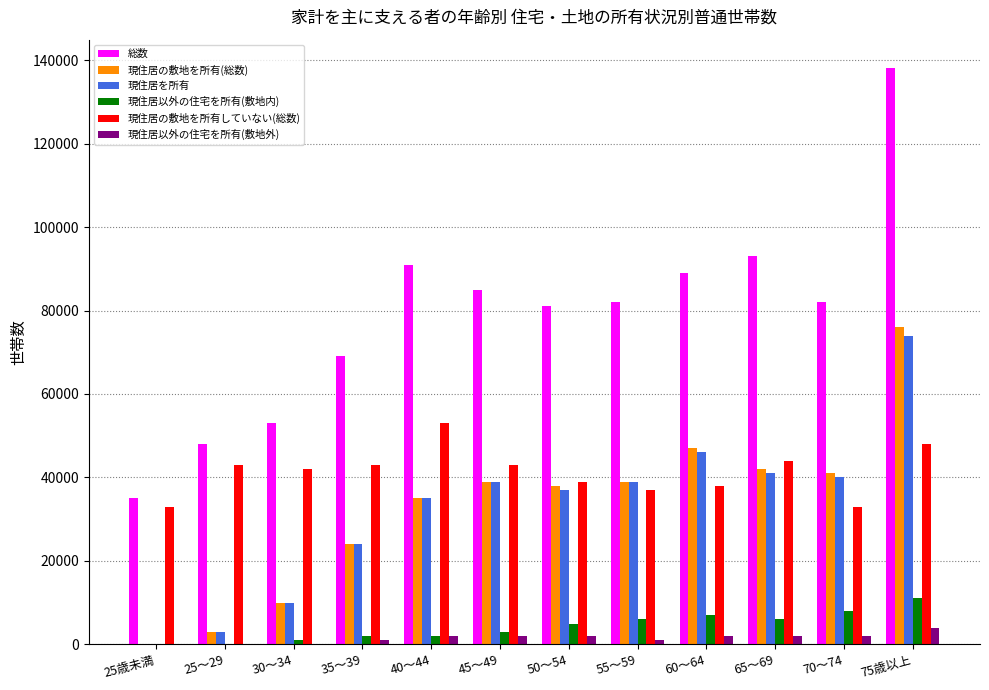

The value of 現住居を所有 at 70～74 is 40000. True or false?

True